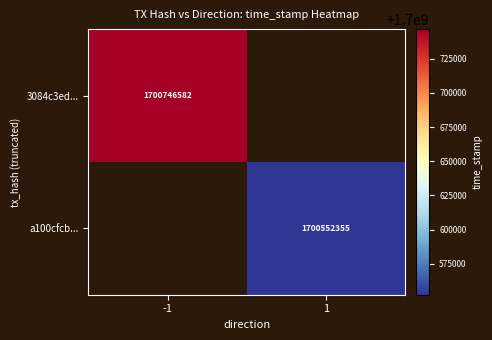

Between 1 and -1, which is larger?

-1